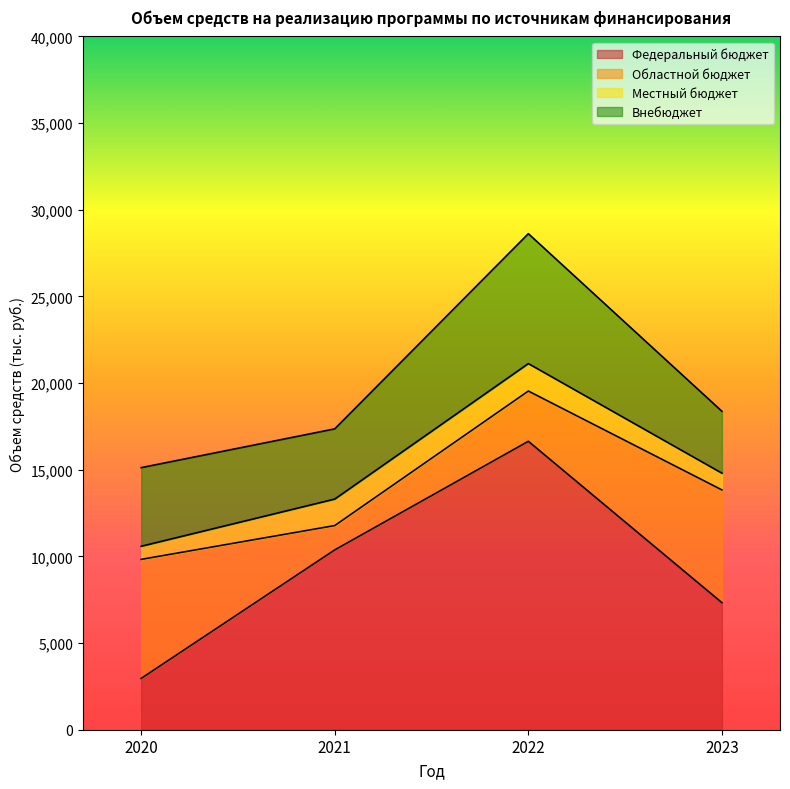

How many values in the Федеральный бюджет series exceed 10375?

2